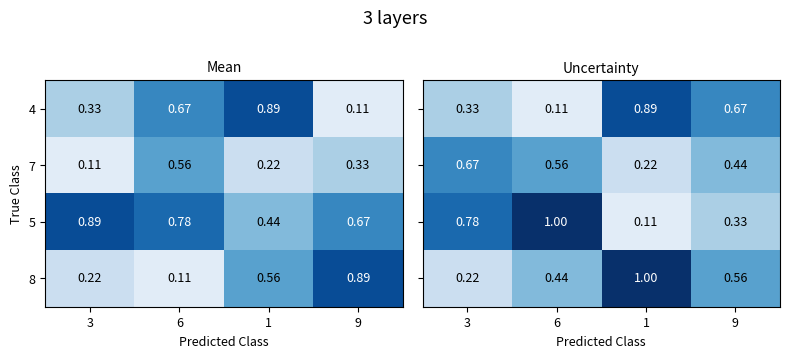

Which category has the highest value across all series?

6